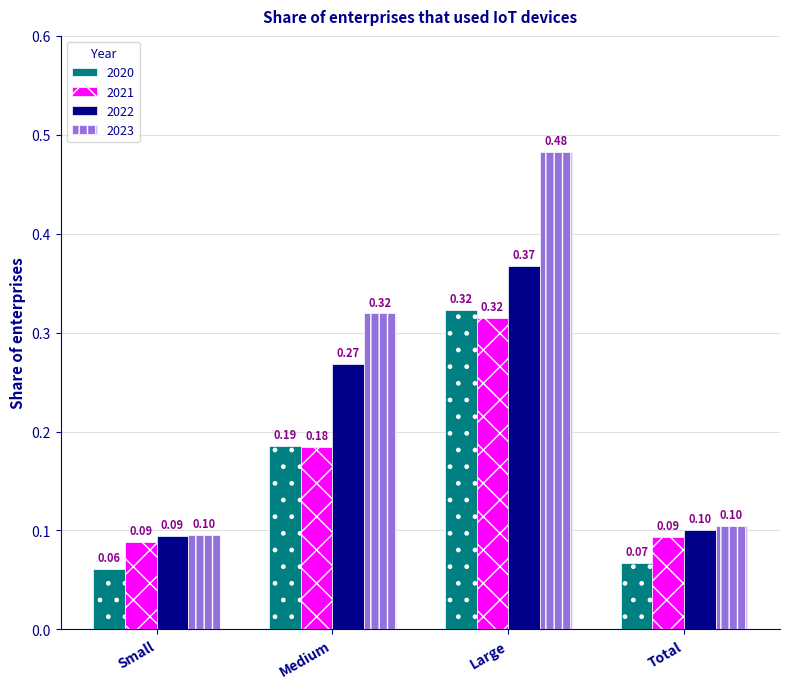

Rank the series at Medium from highest to lowest value.

2023, 2022, 2020, 2021